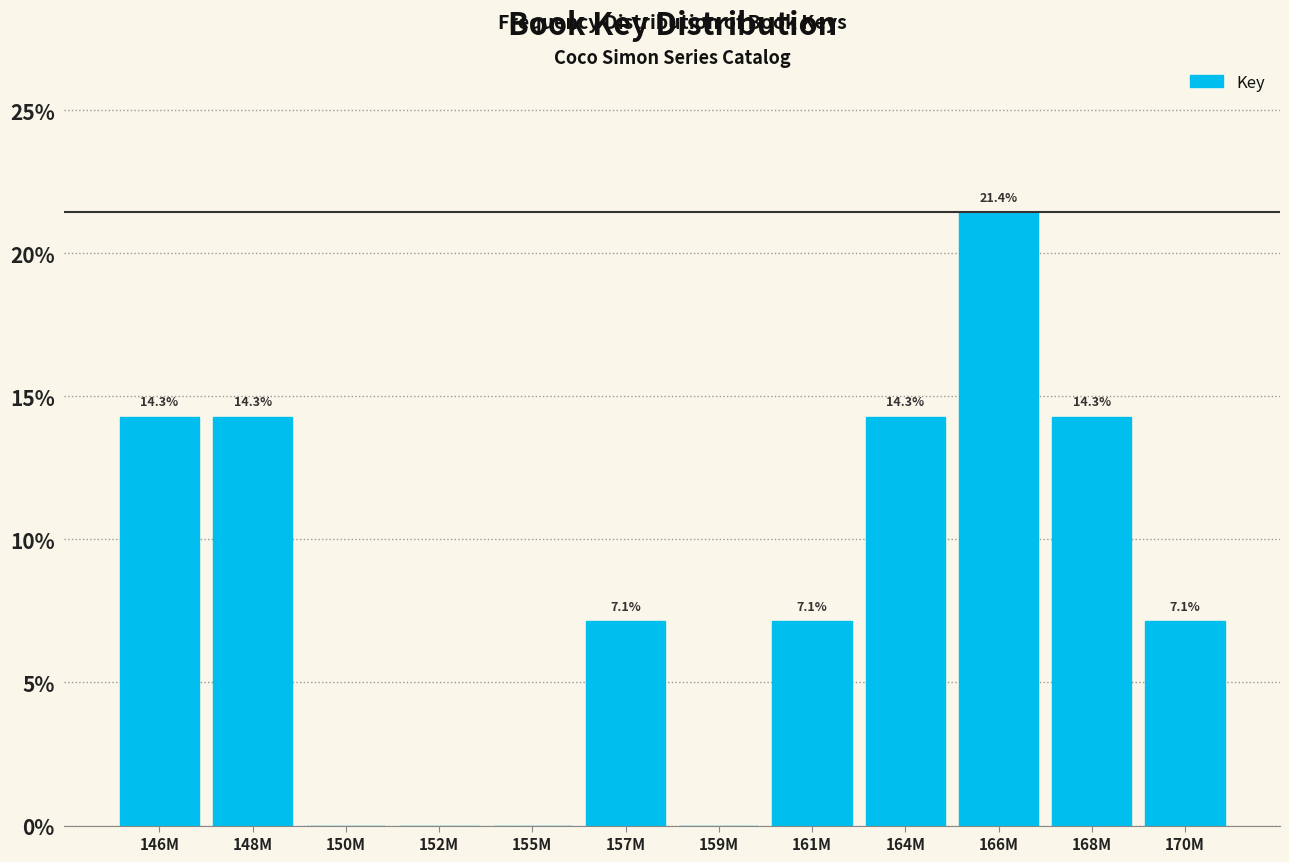

Reading right to left, extract all data points from this chart.

170M=7.1	168M=14.3	166M=21.4	164M=14.3	161M=7.1	159M=0.0	157M=7.1	155M=0.0	152M=0.0	150M=0.0	148M=14.3	146M=14.3